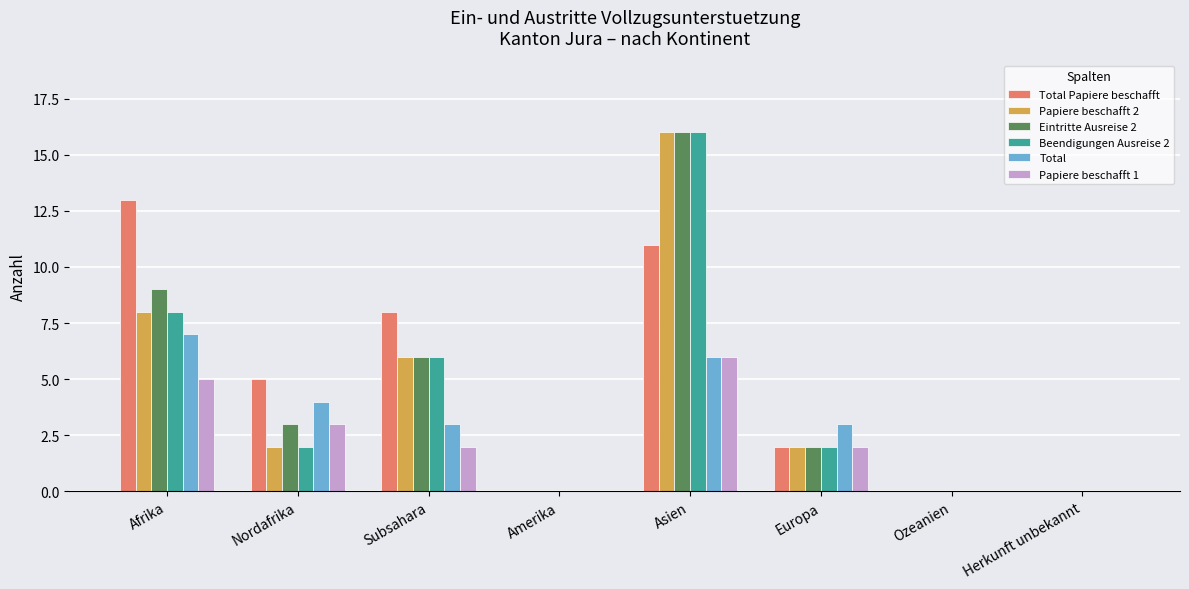

The Beendigungen Ausreise 2 series shows 6 at Subsahara. True or false?

True